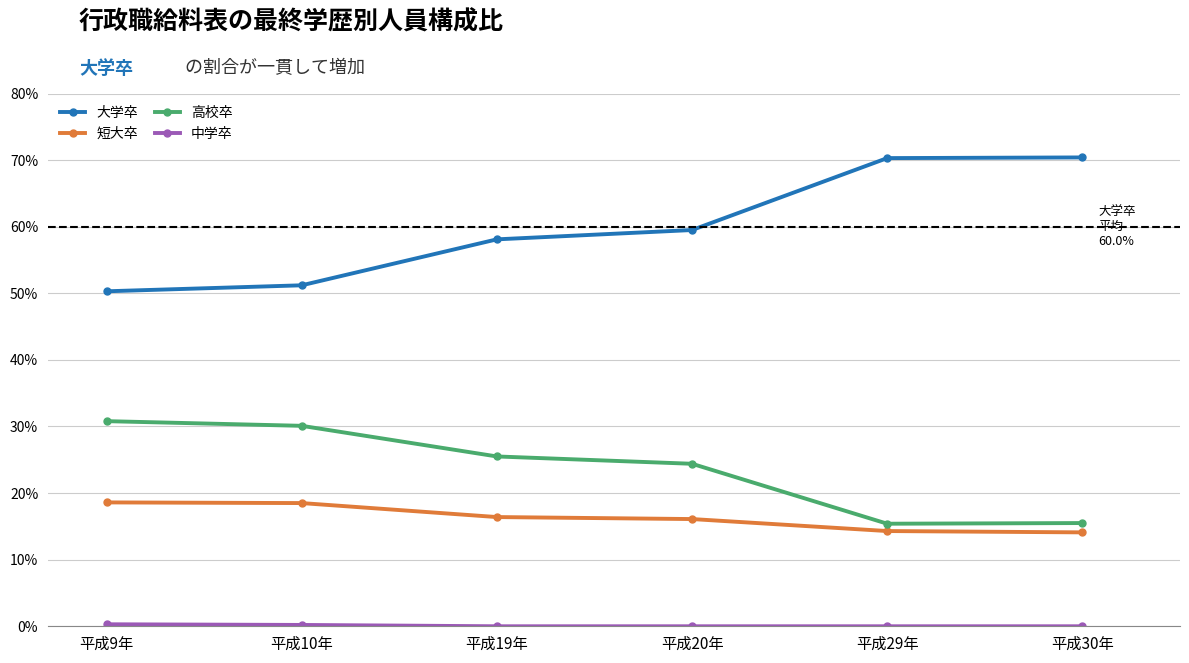

What is the total value across all series at 平成10年?

100.0